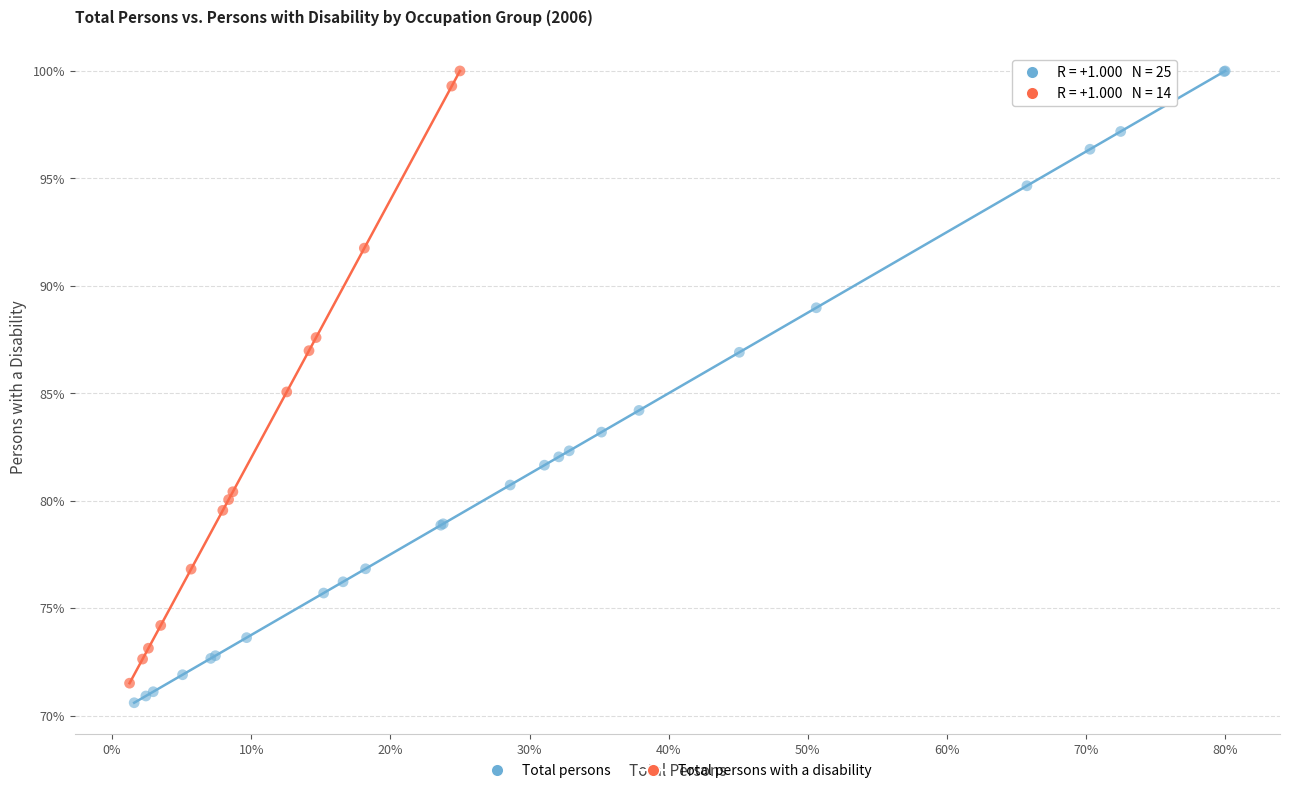

Which series has the widest spread of Y values?

Total persons